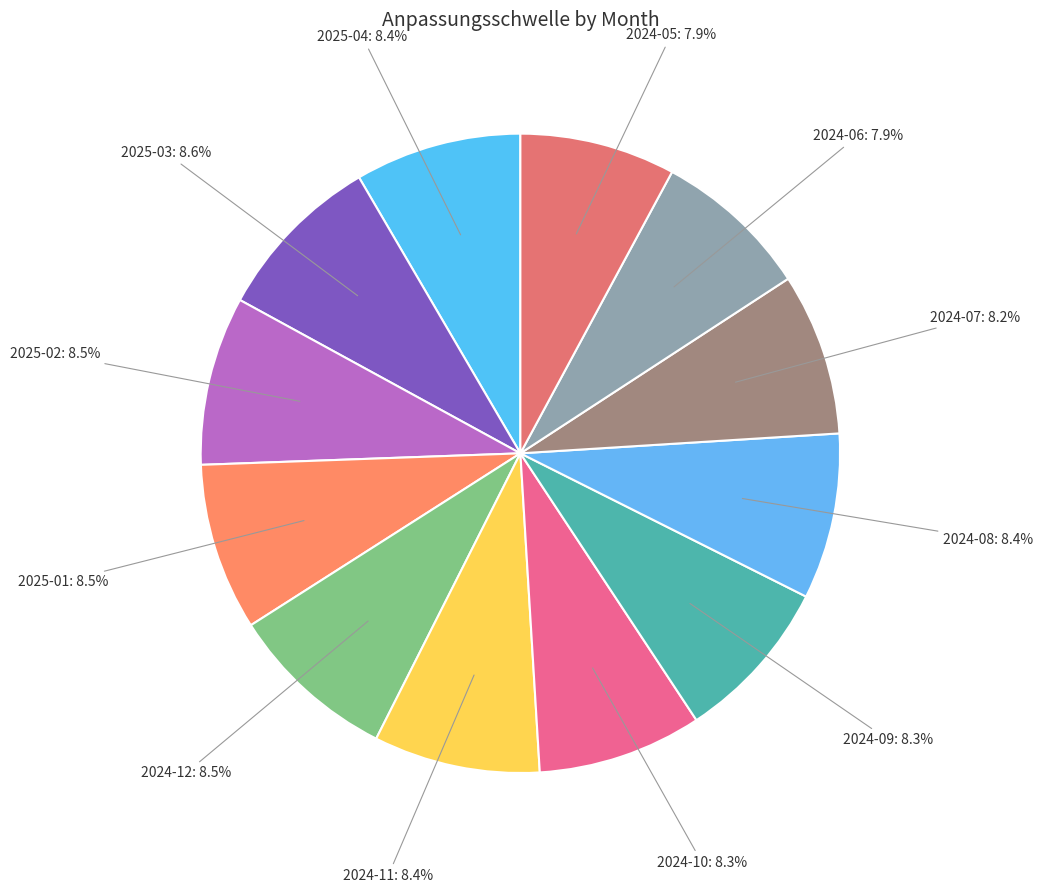

How many segments does this pie chart have?

12